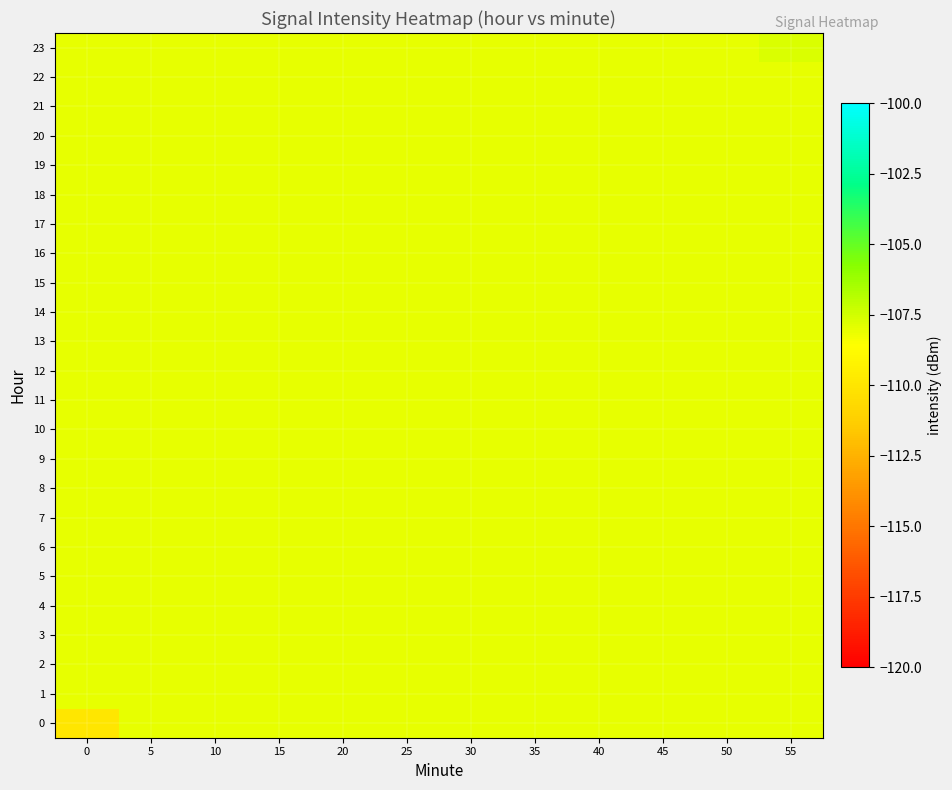

Between 45 and 35, which is larger?

45